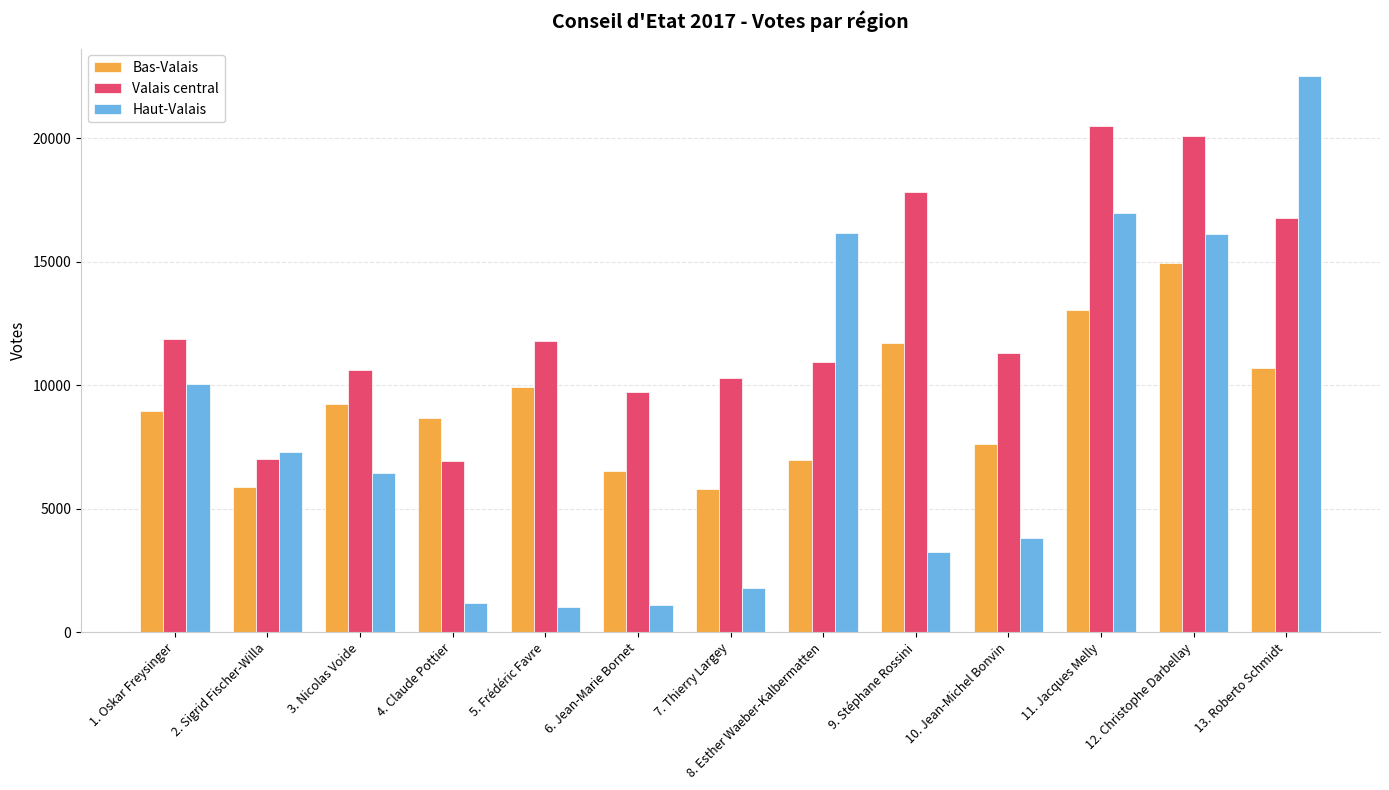

How many bars are there in each group?

3